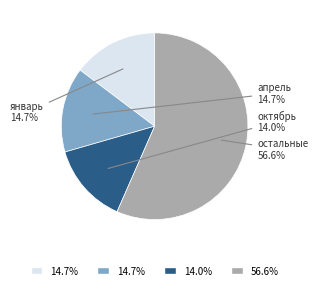

How many segments does this pie chart have?

4